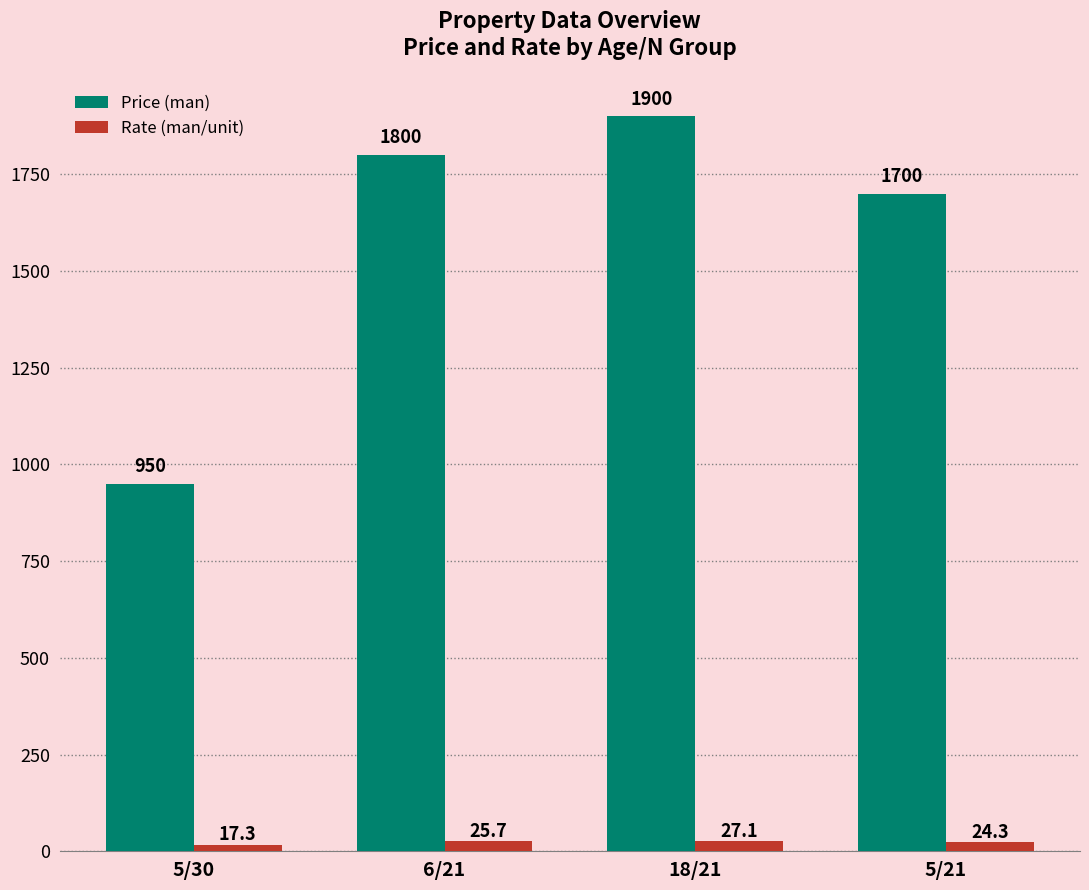

List the labels in order of Rate (man/unit) value, smallest first.

5/30, 5/21, 6/21, 18/21